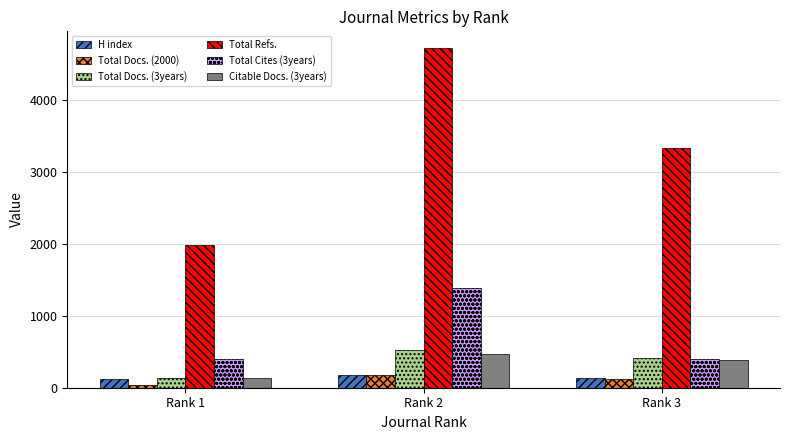

At which label does Total Docs. (2000) first exceed 124?

Rank 2